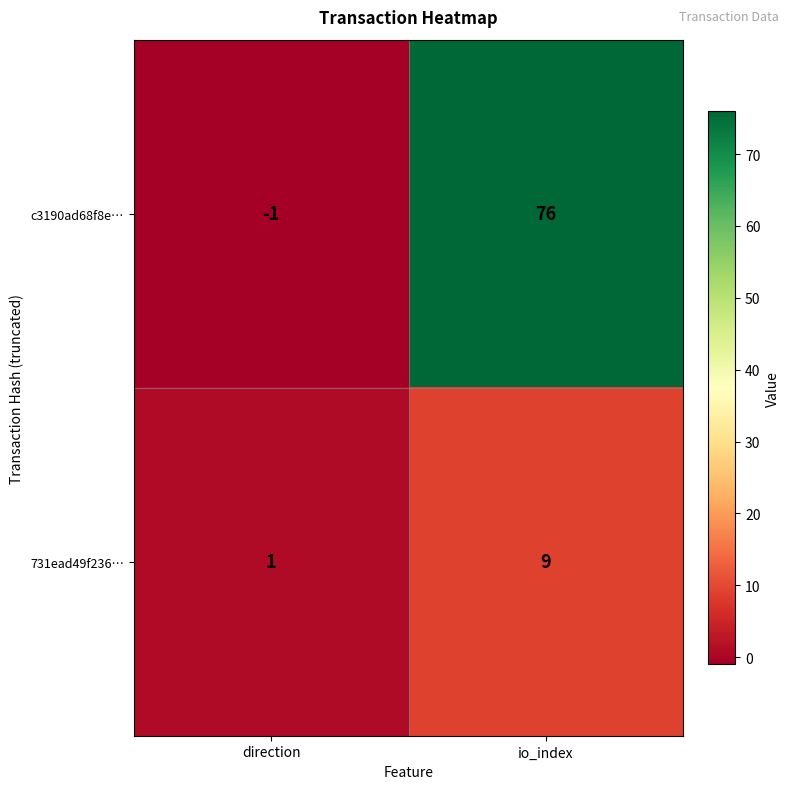

What is the sum of all 731ead49f236… values?

10